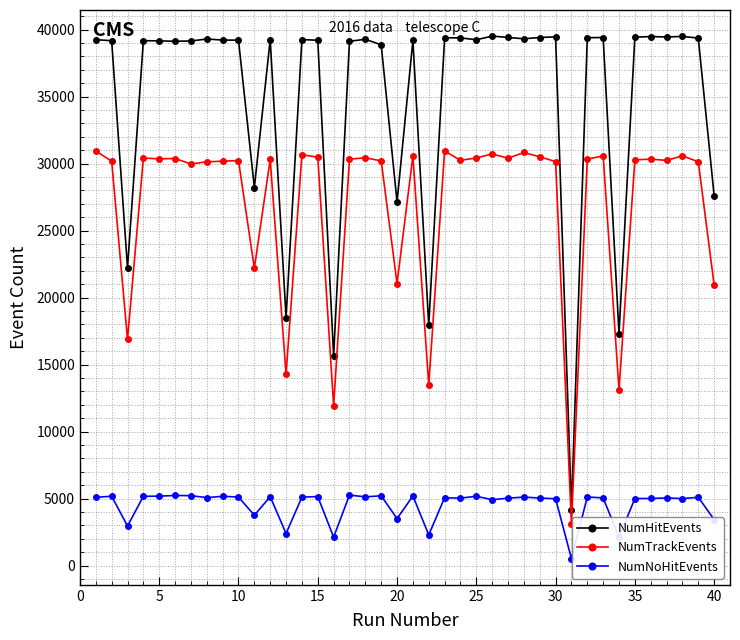

Which series has the largest total across all categories?

NumHitEvents